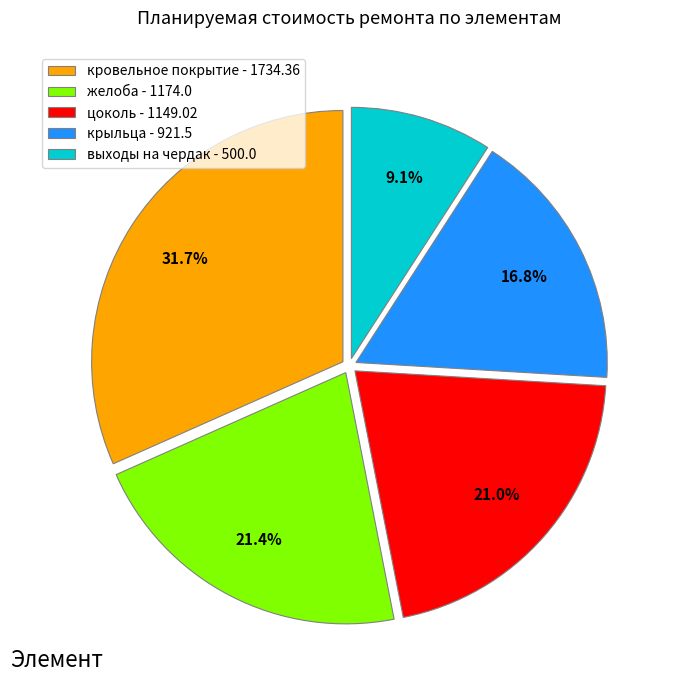

Does цоколь - 1149.02 account for over 50% of the chart?

No